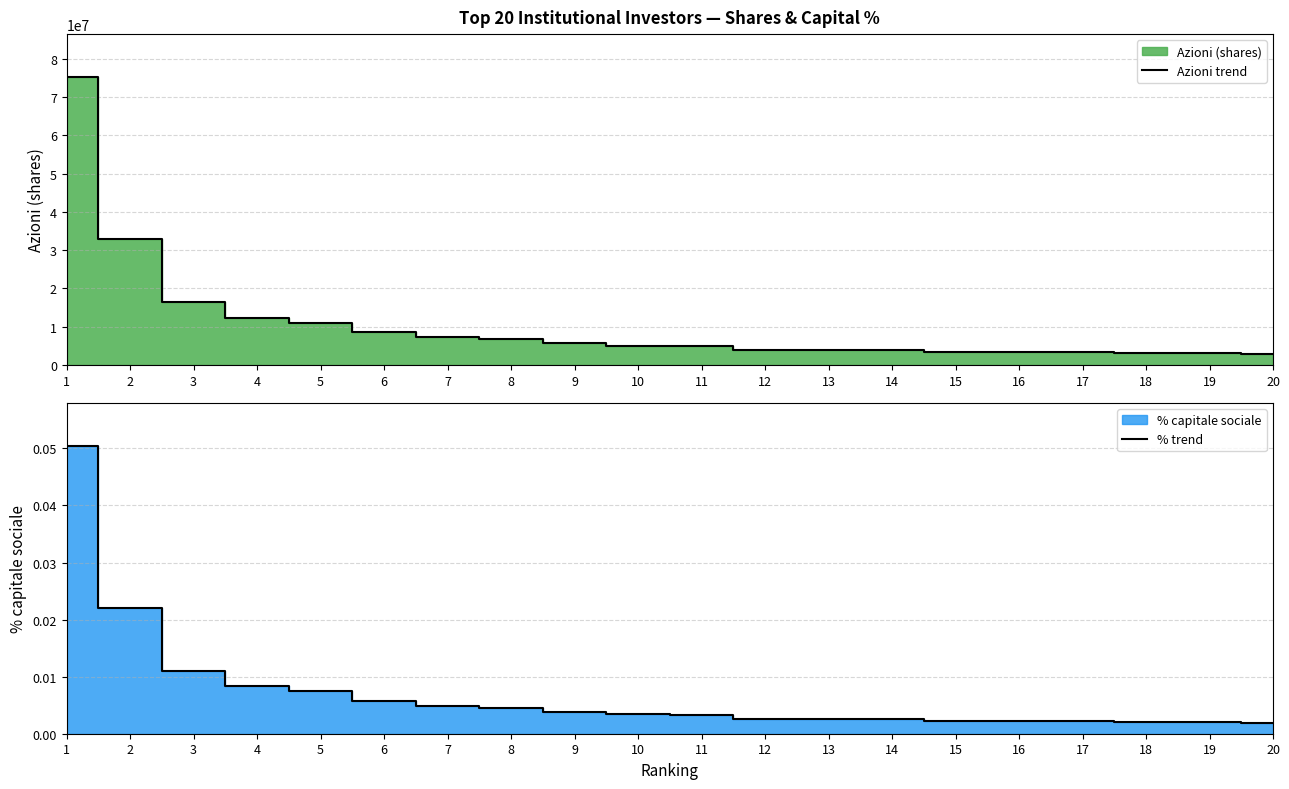

Rank the categories by Azioni trend value from lowest to highest.

20, 19, 18, 17, 16, 15, 14, 13, 12, 11, 10, 9, 8, 7, 6, 5, 4, 3, 2, 1